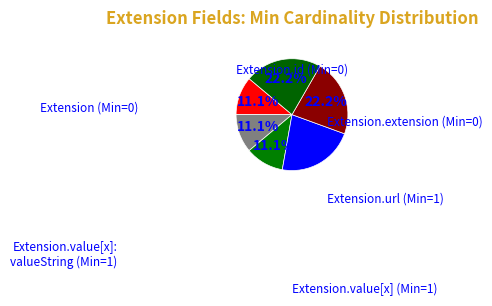

Count the number of slices in the pie.

6